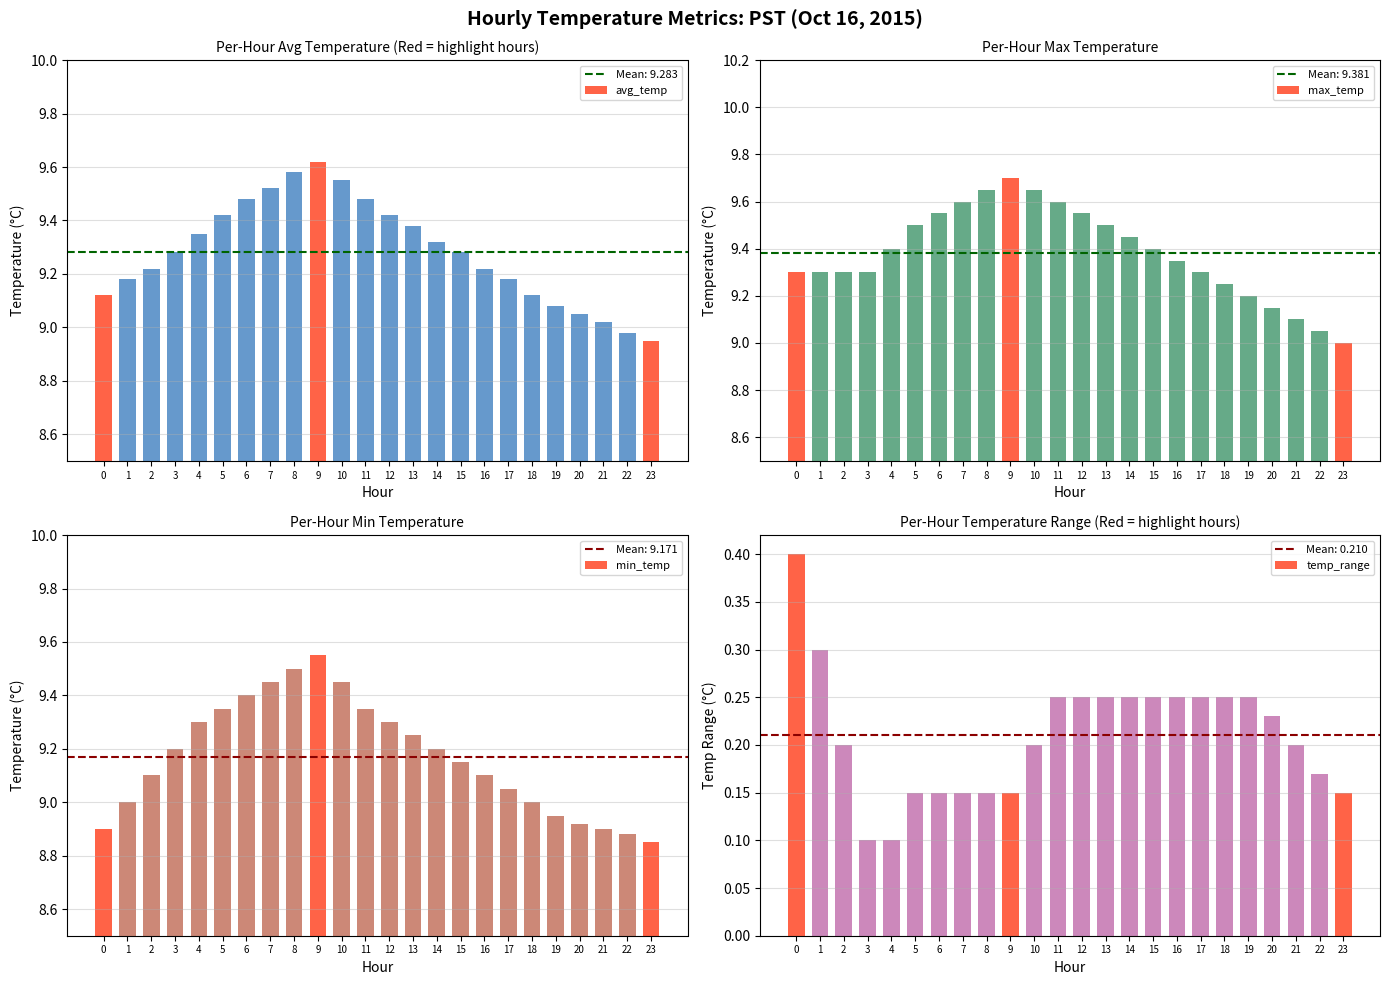

What is the difference between the highest and lowest values at 4?

9.3